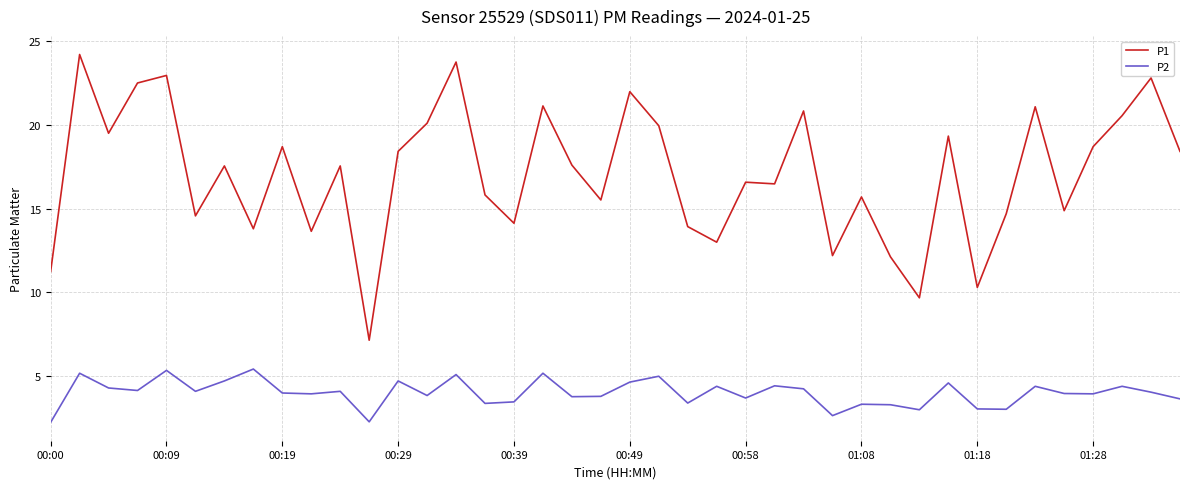

Which series has the largest total across all categories?

P1